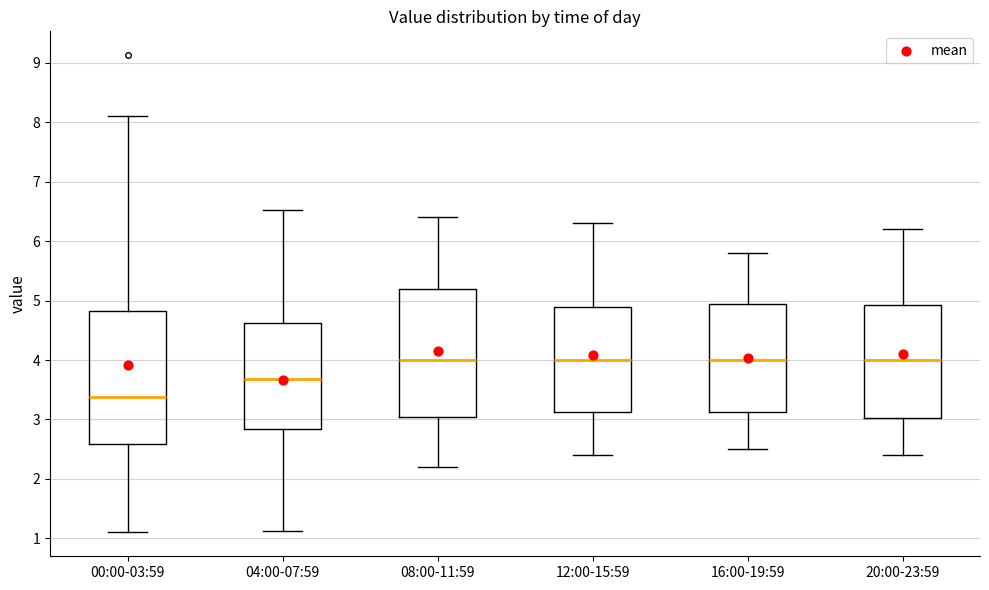

Where does the upper whisker of the box for 08:00-11:59 end on the y-axis? The values are not printed on the chart, so give them approximately, as read against the axis.

6.4